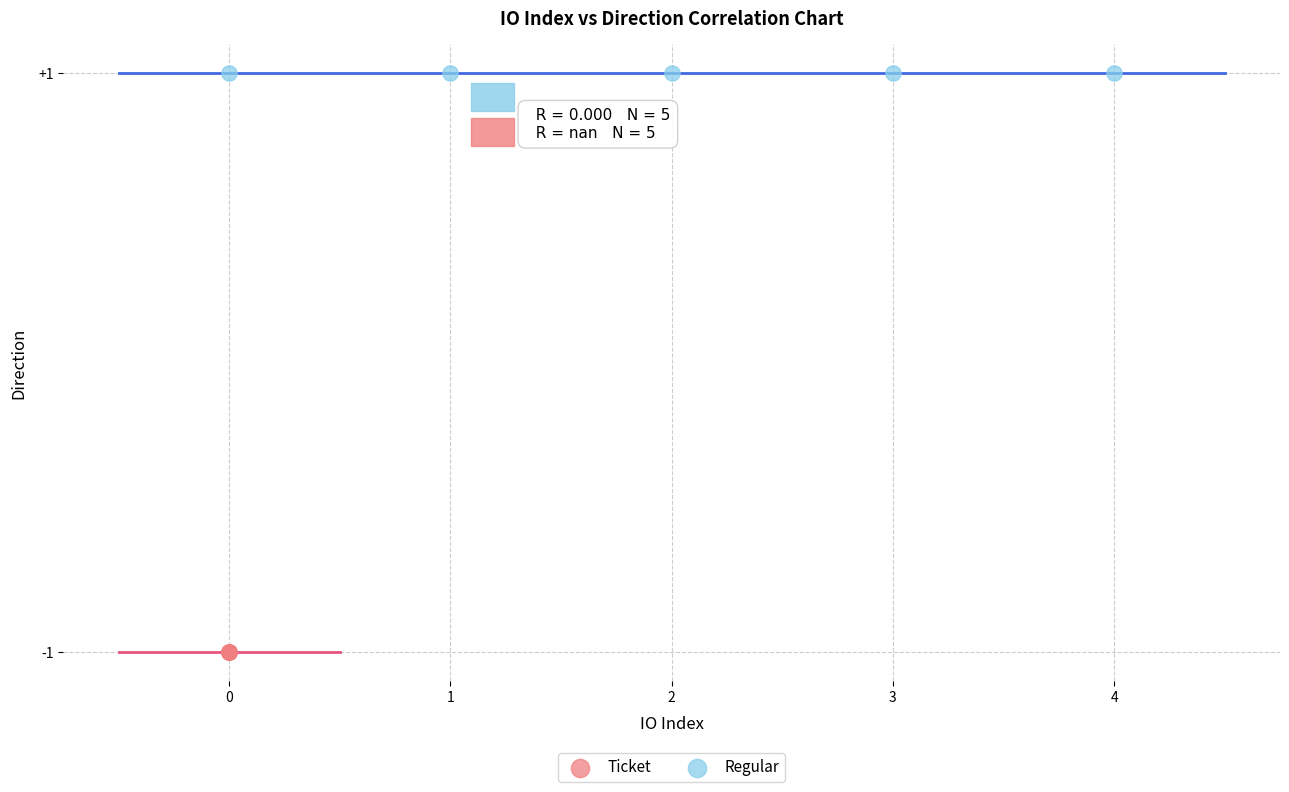

Which series reaches the maximum Y coordinate?

Regular